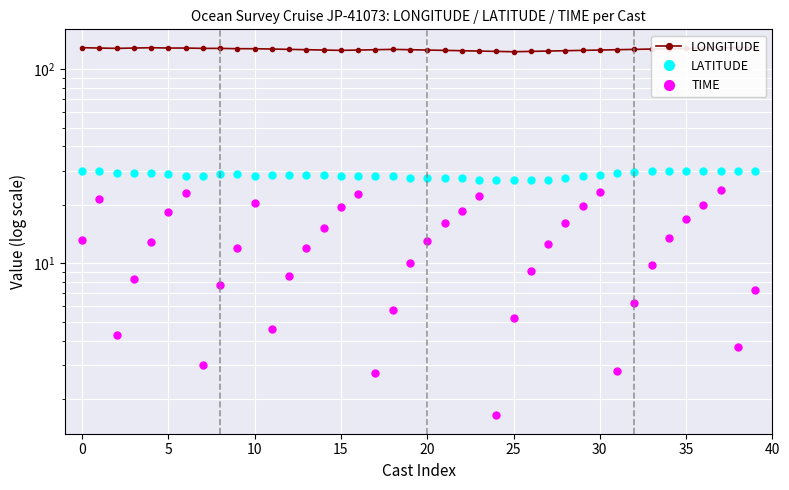

At how many categories does at least one series exceed 27?

40